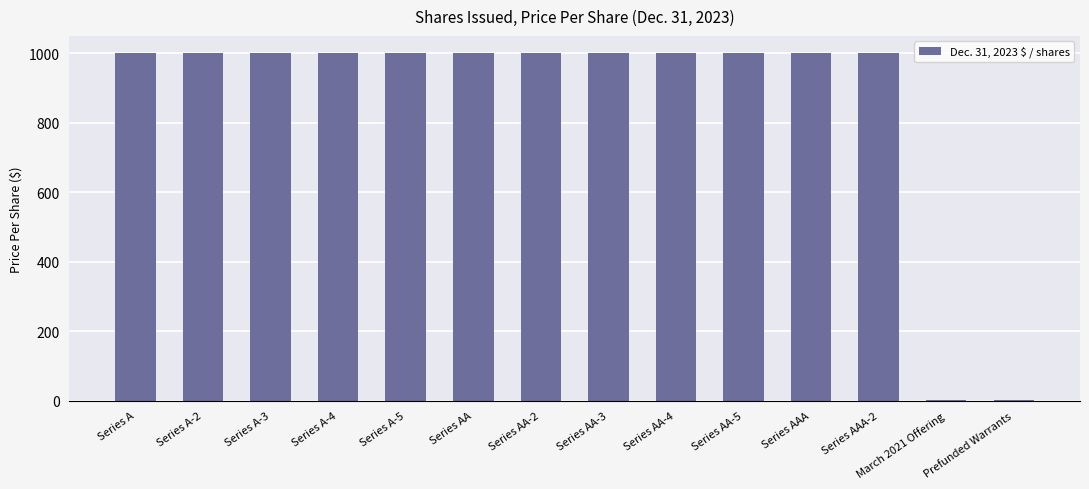

Is it true that the value at Series AAA-2 is 1000.0?

True